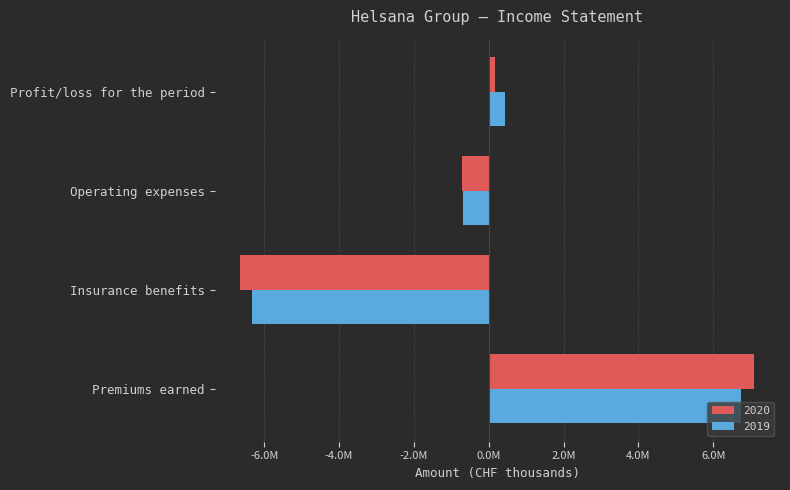

What is the difference between the maximum and minimum values in the 2019 series?

13083237